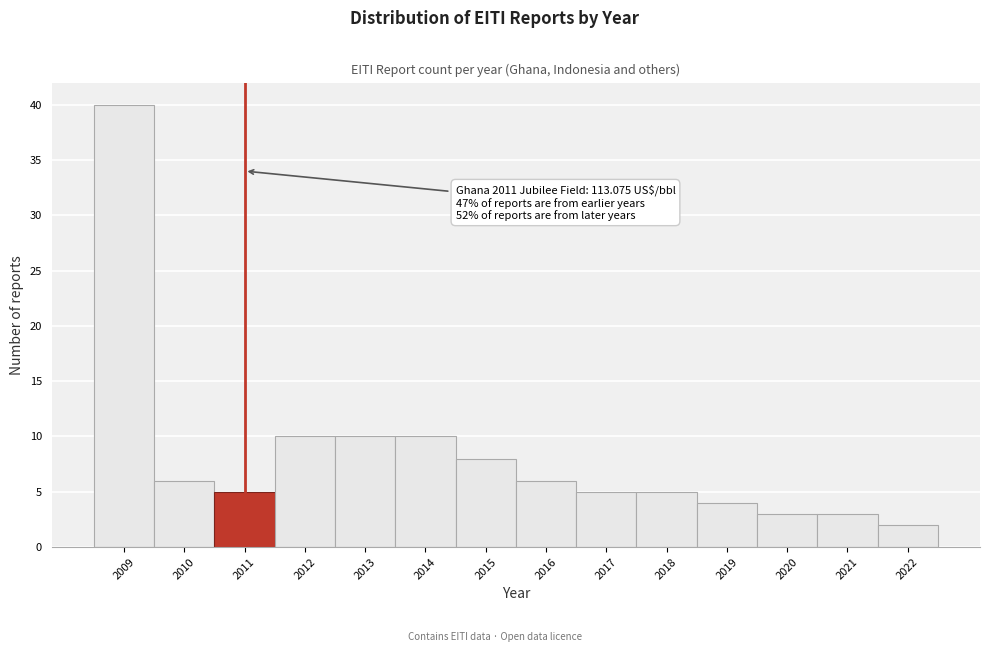

Which range on the x-axis has the tallest bar?

2008.5 to 2009.5